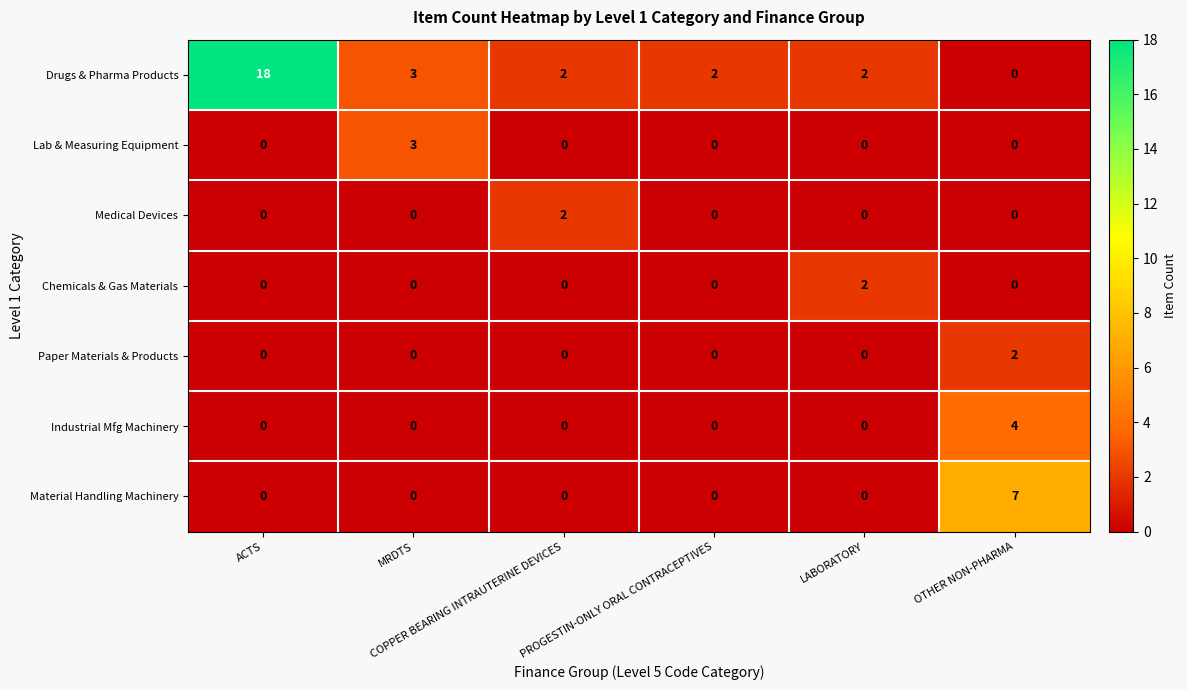

At how many categories does at least one series exceed 14?

1